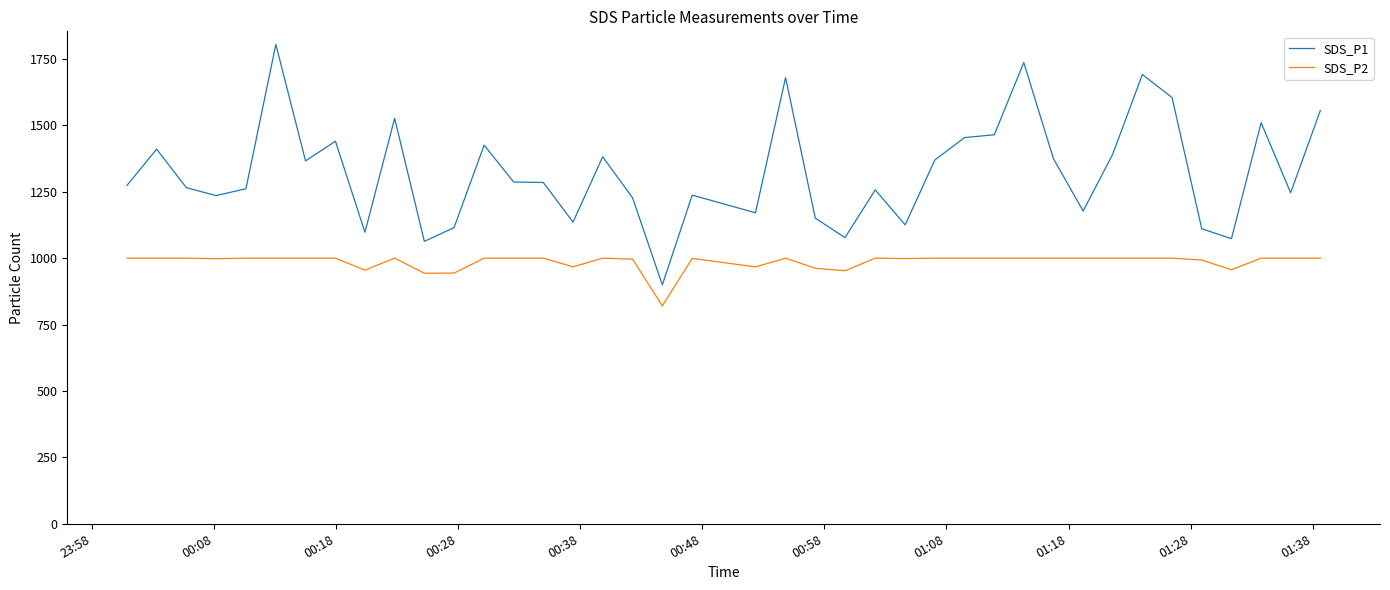

How many lines are shown in the chart?

2